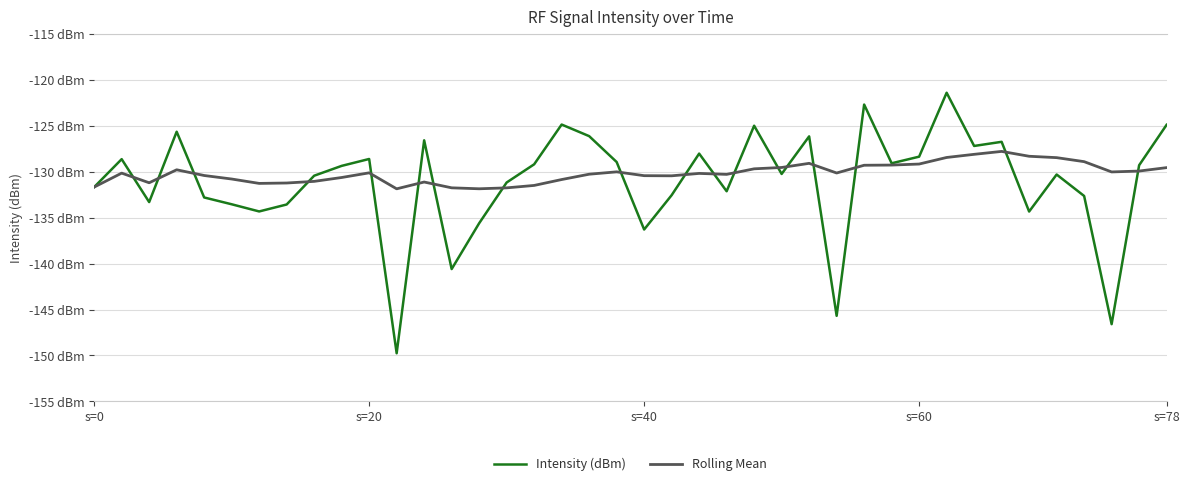

What is the minimum value for Rolling Mean?

-131.9